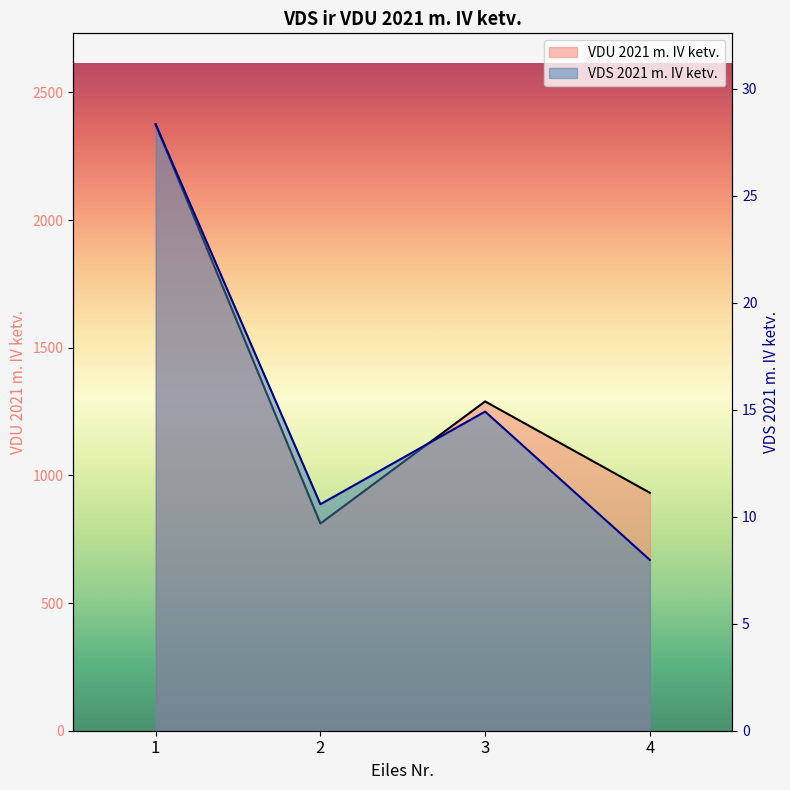

How many values in the VDU 2021 m. IV ketv. series exceed 1289?

2